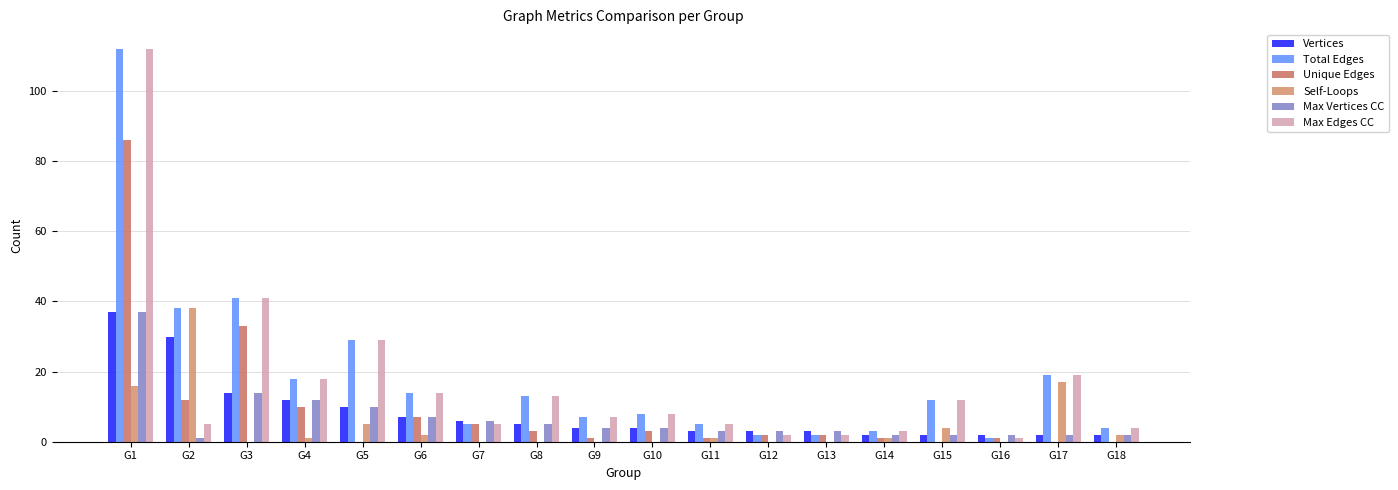

How many groups of bars are there?

18